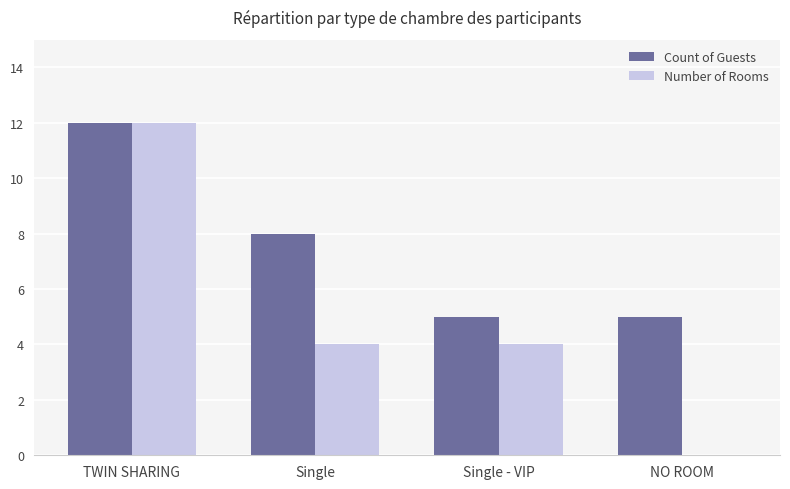

Count the number of categories in the chart.

4